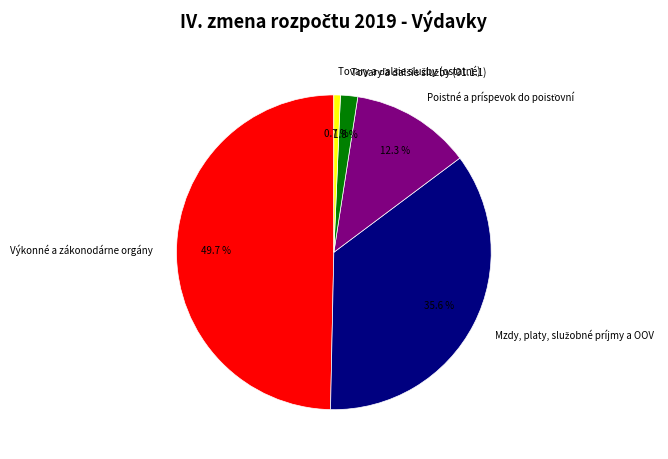

Count the number of slices in the pie.

5